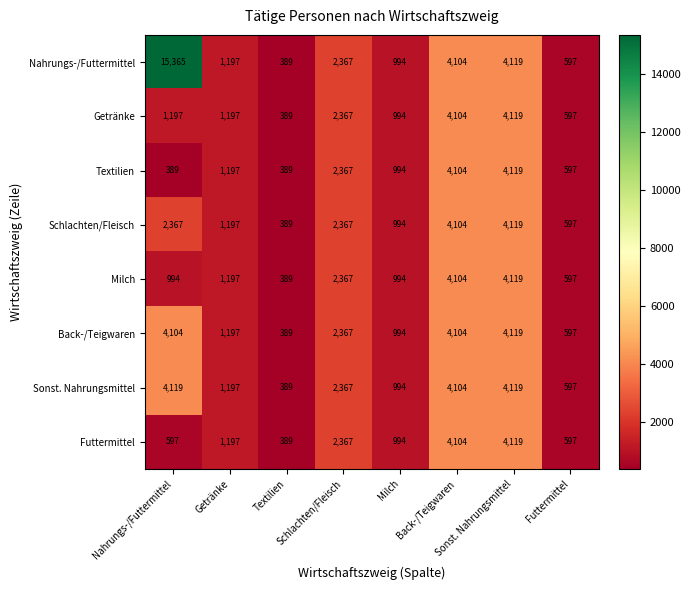

What is the smallest value displayed?

389